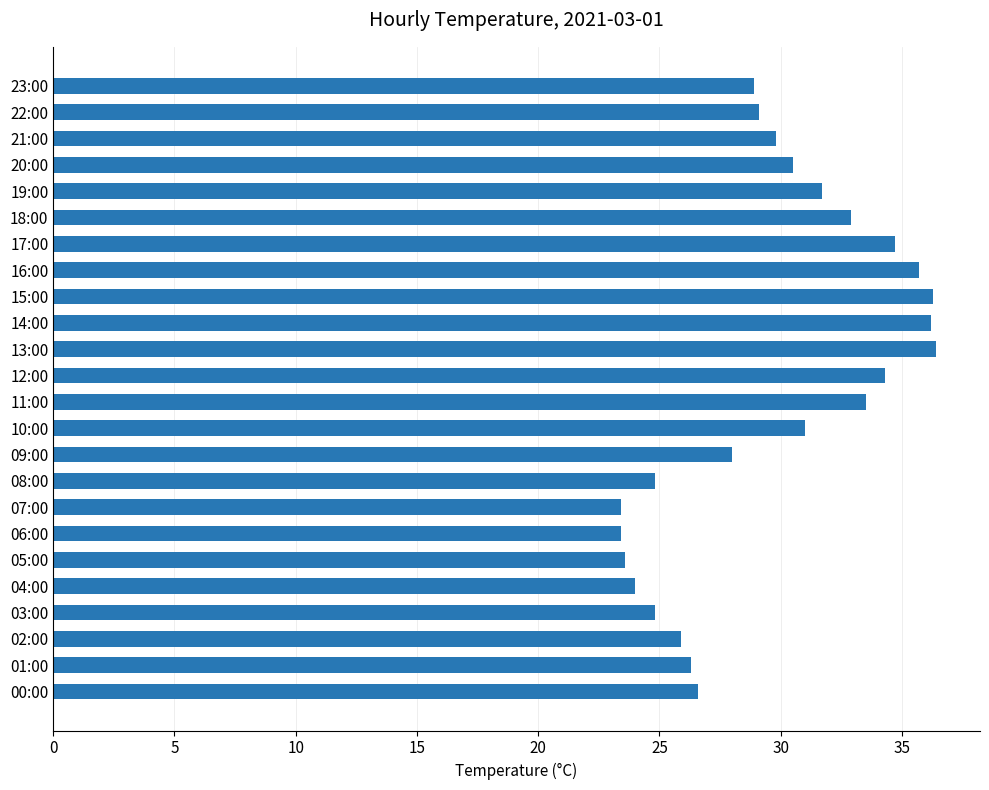

Count the number of categories in the chart.

24